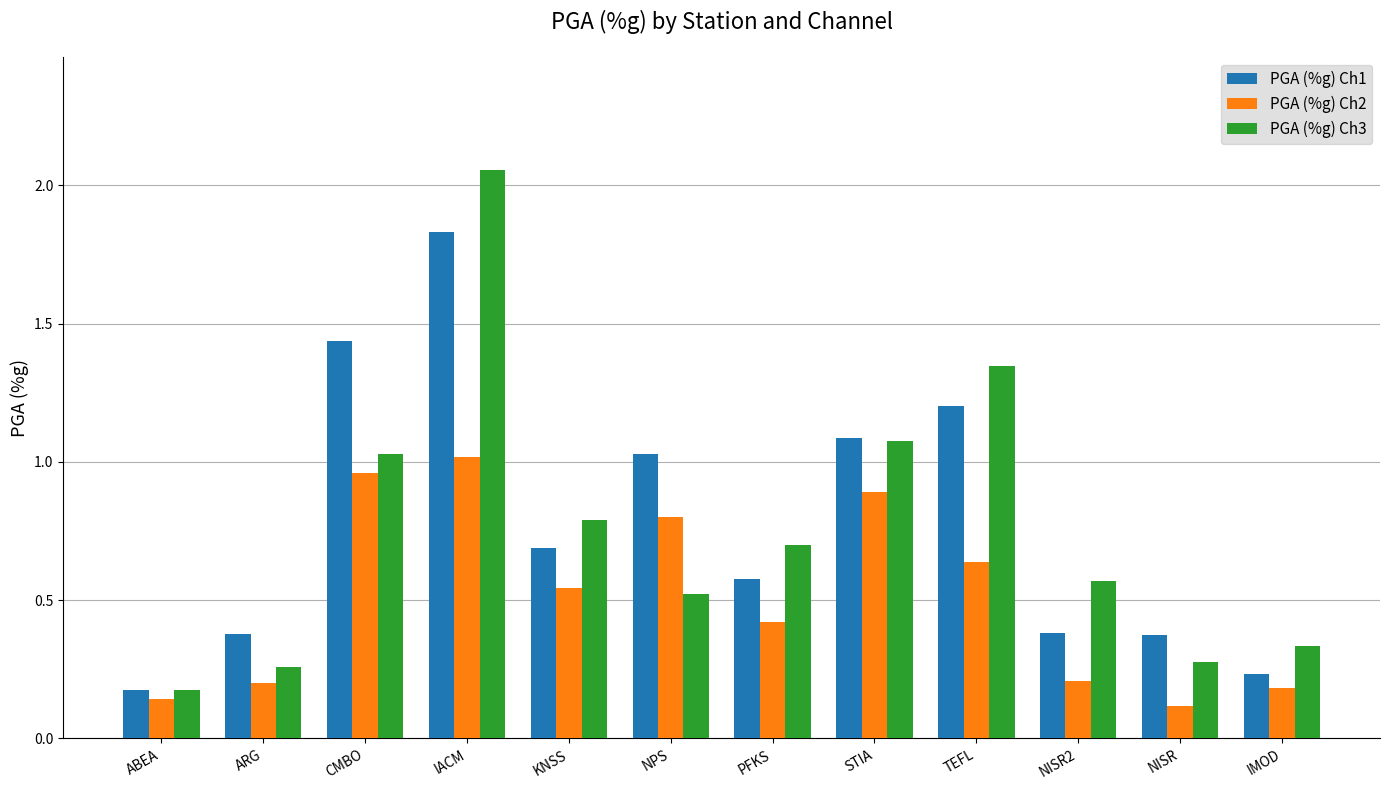

What is the label of the 7th bar from the left?

PFKS